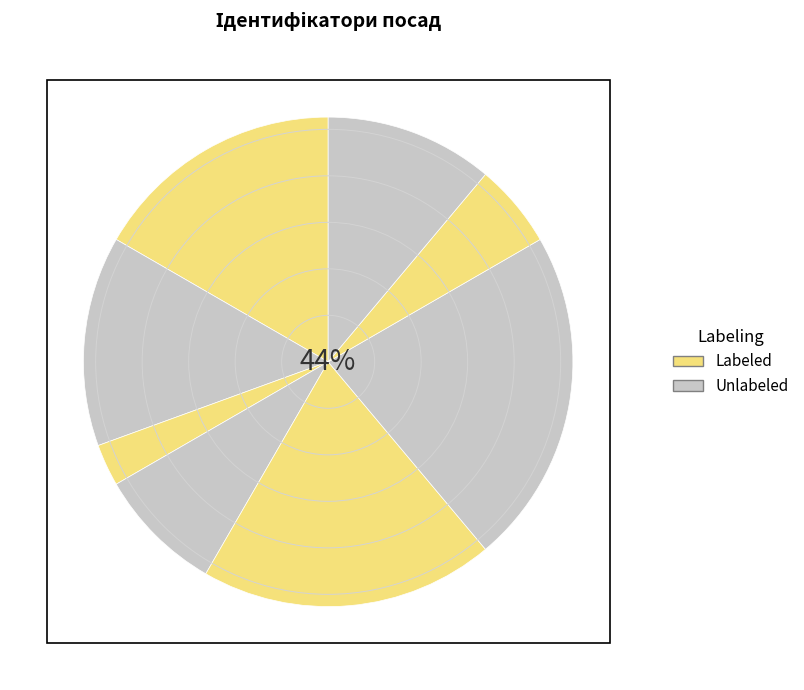

How many segments does this pie chart have?

8